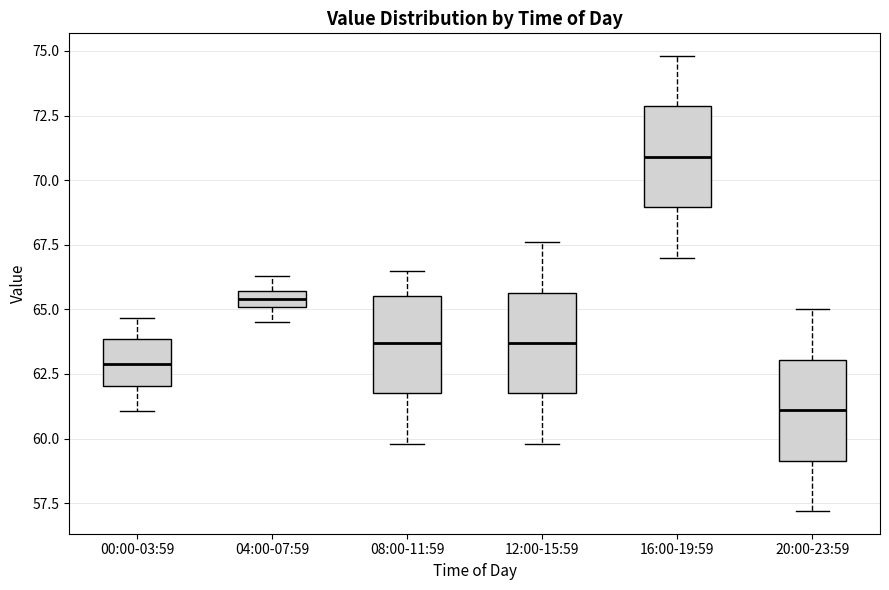

Where does the median line of the box for 16:00-19:59 sit on the y-axis? The values are not printed on the chart, so give them approximately, as read against the axis.

71.0